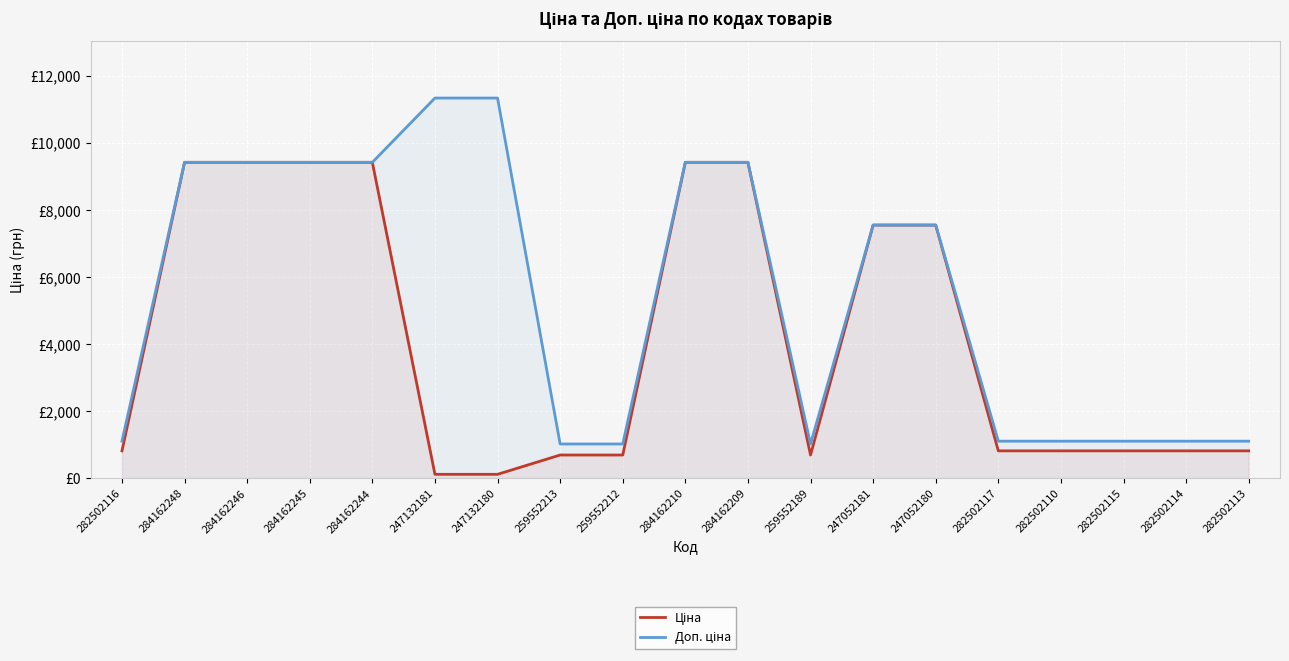

At which label does Доп. ціна first exceed 7545?

284162248